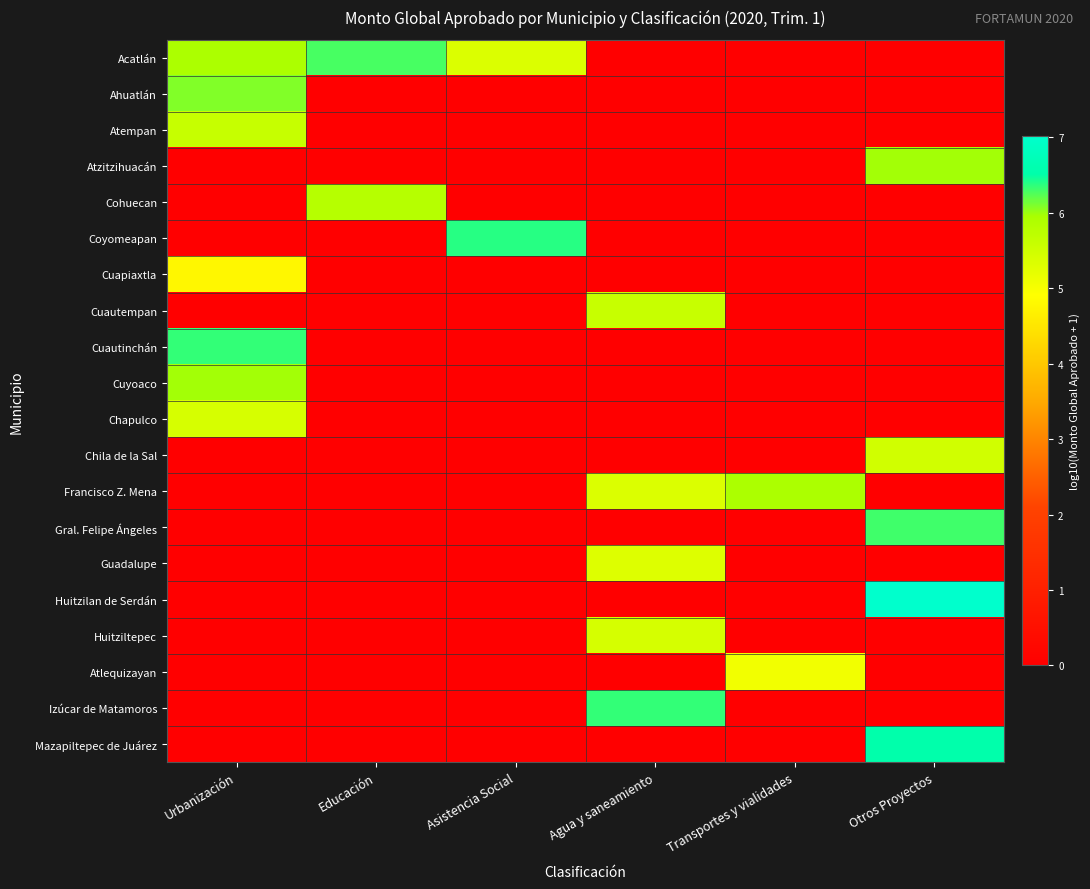

Reading left to right, what are all the values shown in this chart?

Acatlán: Urbanización=5.9	Educación=6.3	Asistencia Social=5.3	Agua y saneamiento=0.0	Transportes y vialidades=0.0	Otros Proyectos=0.0
Ahuatlán: Urbanización=6.1	Educación=0.0	Asistencia Social=0.0	Agua y saneamiento=0.0	Transportes y vialidades=0.0	Otros Proyectos=0.0
Atempan: Urbanización=5.6	Educación=0.0	Asistencia Social=0.0	Agua y saneamiento=0.0	Transportes y vialidades=0.0	Otros Proyectos=0.0
Atzitzihuacán: Urbanización=0.0	Educación=0.0	Asistencia Social=0.0	Agua y saneamiento=0.0	Transportes y vialidades=0.0	Otros Proyectos=6.0
Cohuecan: Urbanización=0.0	Educación=5.8	Asistencia Social=0.0	Agua y saneamiento=0.0	Transportes y vialidades=0.0	Otros Proyectos=0.0
Coyomeapan: Urbanización=0.0	Educación=0.0	Asistencia Social=6.4	Agua y saneamiento=0.0	Transportes y vialidades=0.0	Otros Proyectos=0.0
Cuapiaxtla: Urbanización=4.8	Educación=0.0	Asistencia Social=0.0	Agua y saneamiento=0.0	Transportes y vialidades=0.0	Otros Proyectos=0.0
Cuautempan: Urbanización=0.0	Educación=0.0	Asistencia Social=0.0	Agua y saneamiento=5.6	Transportes y vialidades=0.0	Otros Proyectos=0.0
Cuautinchán: Urbanización=6.4	Educación=0.0	Asistencia Social=0.0	Agua y saneamiento=0.0	Transportes y vialidades=0.0	Otros Proyectos=0.0
Cuyoaco: Urbanización=6.0	Educación=0.0	Asistencia Social=0.0	Agua y saneamiento=0.0	Transportes y vialidades=0.0	Otros Proyectos=0.0
Chapulco: Urbanización=5.4	Educación=0.0	Asistencia Social=0.0	Agua y saneamiento=0.0	Transportes y vialidades=0.0	Otros Proyectos=0.0
Chila de la Sal: Urbanización=0.0	Educación=0.0	Asistencia Social=0.0	Agua y saneamiento=0.0	Transportes y vialidades=0.0	Otros Proyectos=5.5
Francisco Z. Mena: Urbanización=0.0	Educación=0.0	Asistencia Social=0.0	Agua y saneamiento=5.3	Transportes y vialidades=5.9	Otros Proyectos=0.0
Gral. Felipe Ángeles: Urbanización=0.0	Educación=0.0	Asistencia Social=0.0	Agua y saneamiento=0.0	Transportes y vialidades=0.0	Otros Proyectos=6.3
Guadalupe: Urbanización=0.0	Educación=0.0	Asistencia Social=0.0	Agua y saneamiento=5.3	Transportes y vialidades=0.0	Otros Proyectos=0.0
Huitzilan de Serdán: Urbanización=0.0	Educación=0.0	Asistencia Social=0.0	Agua y saneamiento=0.0	Transportes y vialidades=0.0	Otros Proyectos=7.0
Huitziltepec: Urbanización=0.0	Educación=0.0	Asistencia Social=0.0	Agua y saneamiento=5.4	Transportes y vialidades=0.0	Otros Proyectos=0.0
Atlequizayan: Urbanización=0.0	Educación=0.0	Asistencia Social=0.0	Agua y saneamiento=0.0	Transportes y vialidades=5.1	Otros Proyectos=0.0
Izúcar de Matamoros: Urbanización=0.0	Educación=0.0	Asistencia Social=0.0	Agua y saneamiento=6.4	Transportes y vialidades=0.0	Otros Proyectos=0.0
Mazapiltepec de Juárez: Urbanización=0.0	Educación=0.0	Asistencia Social=0.0	Agua y saneamiento=0.0	Transportes y vialidades=0.0	Otros Proyectos=6.5